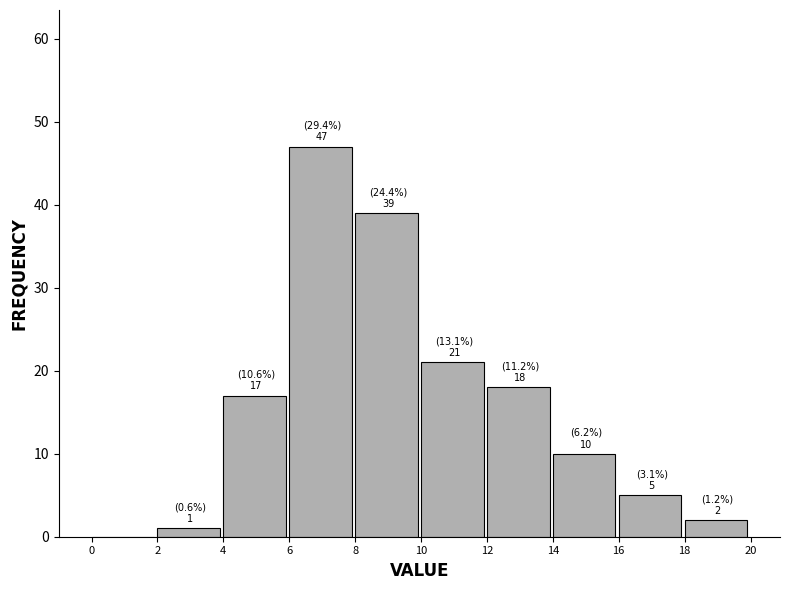

Over which range of the x-axis is the bar tallest?

6 to 8